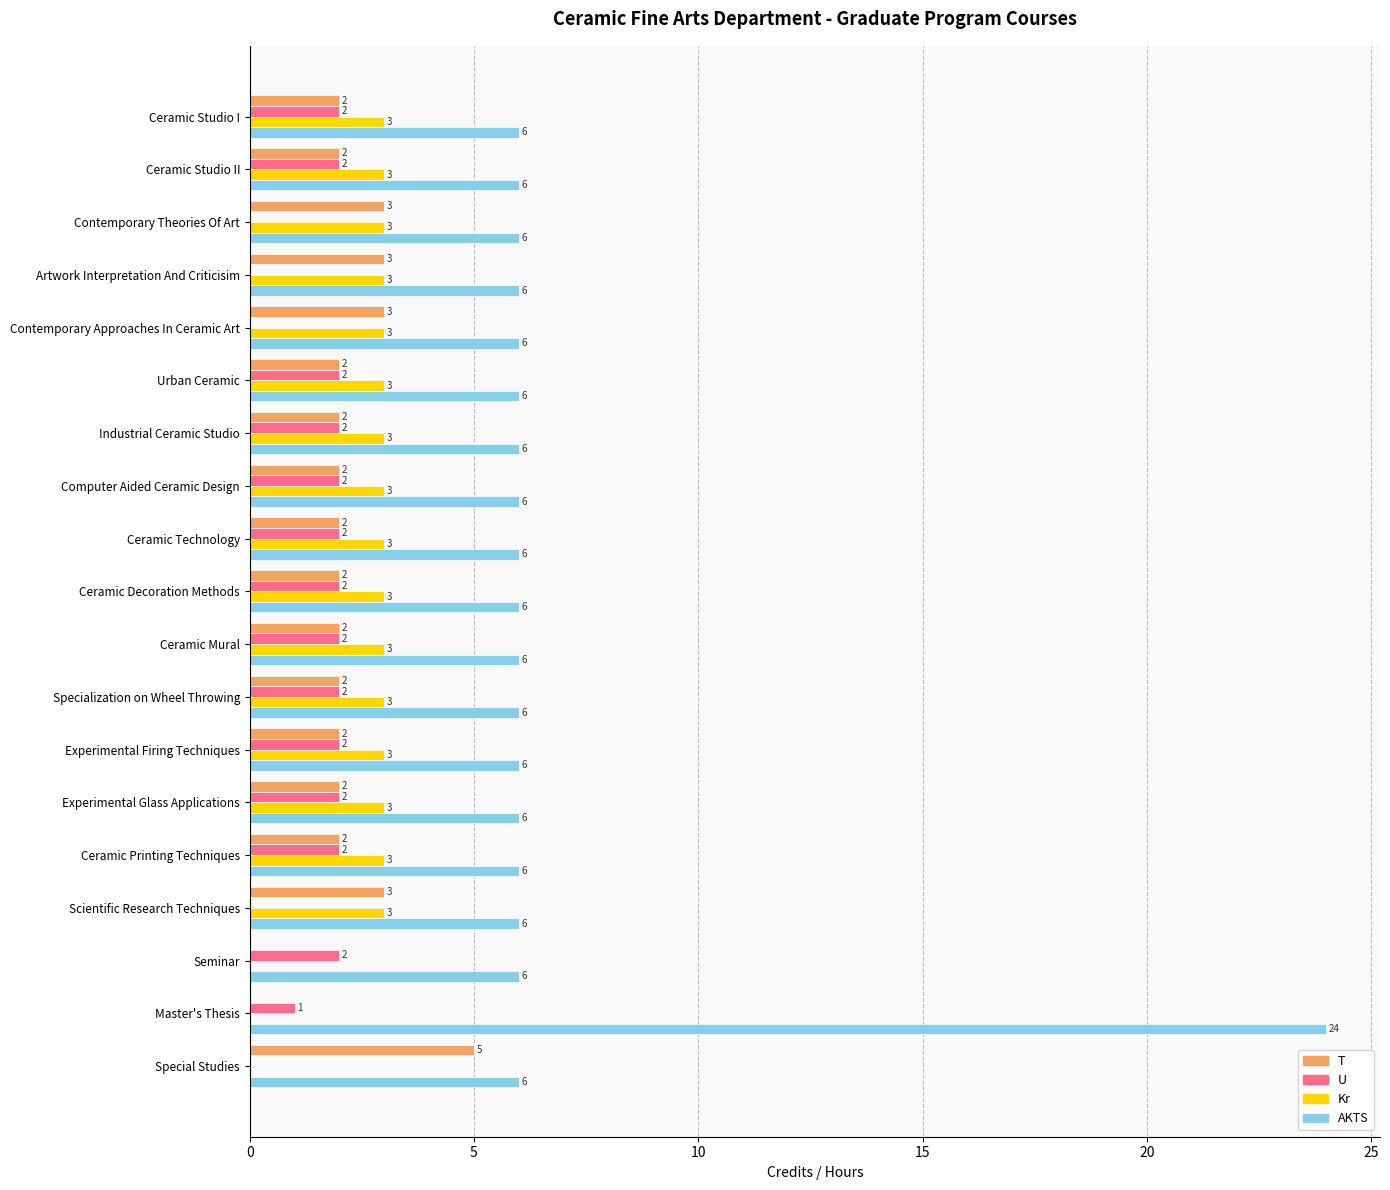

At which category is the sum across all series the highest?

Master's Thesis